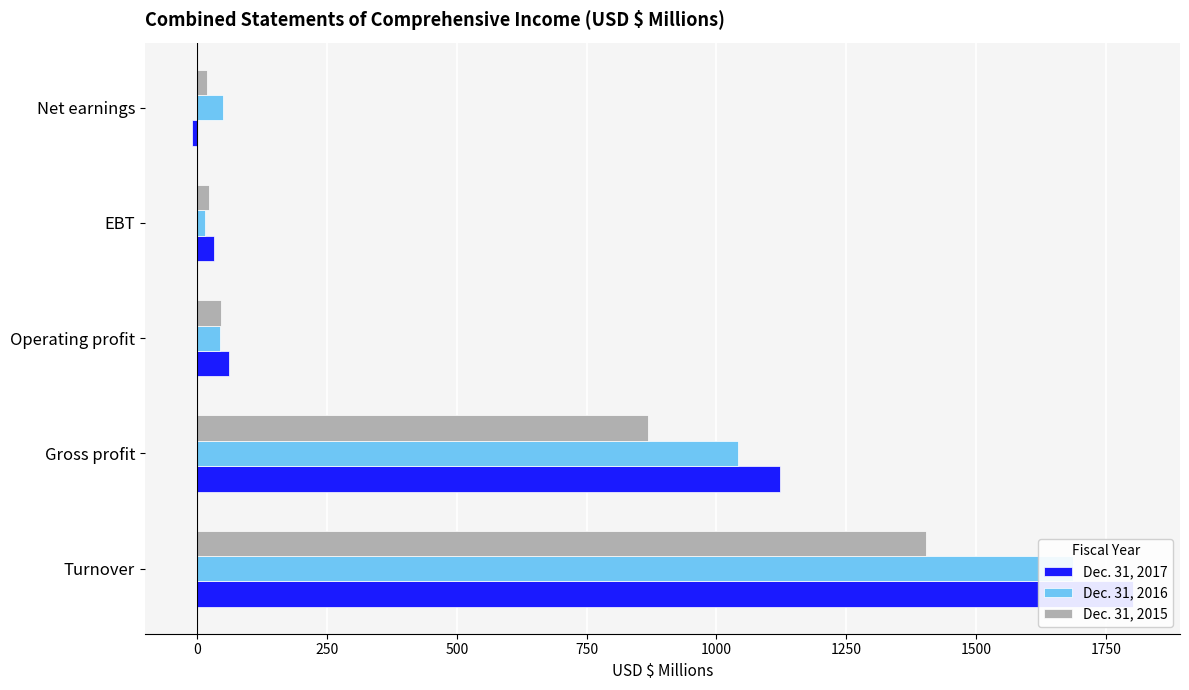

What is the difference between the maximum and minimum values in the Dec. 31, 2016 series?

1671.7